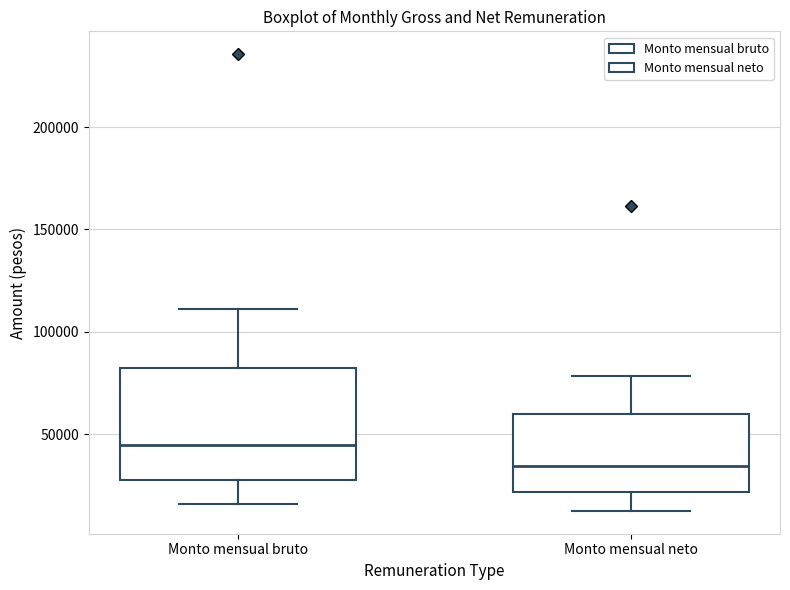

Which box's median line is the highest?

Monto mensual bruto